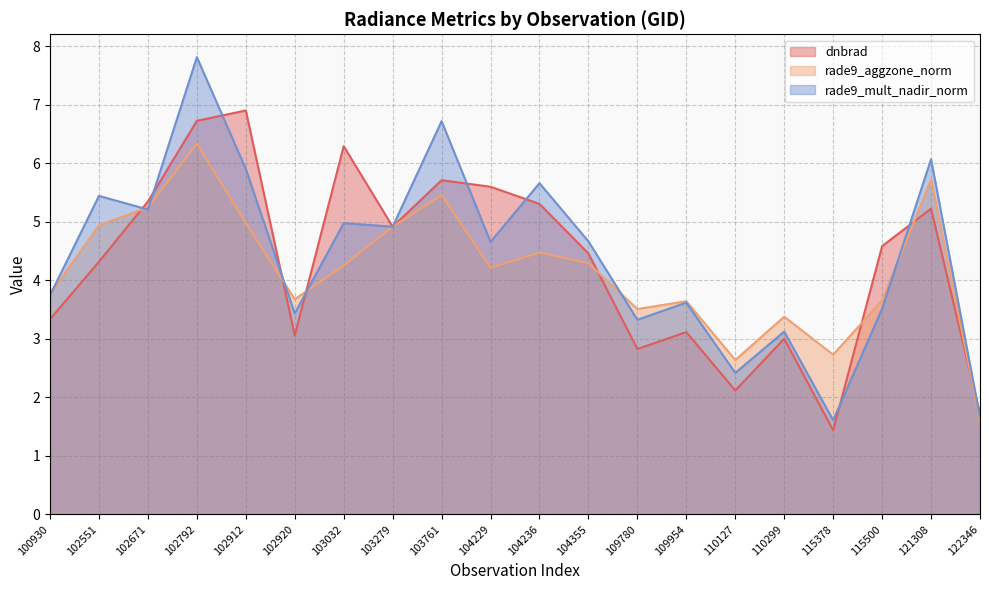

Reading left to right, what are all the values shown in this chart?

dnbrad: 3.3	4.3	5.3	6.7	6.9	3.1	6.3	4.9	5.7	5.6	5.3	4.5	2.8	3.1	2.1	3.0	1.4	4.6	5.2	1.7
rade9_aggzone_norm: 3.8	4.9	5.2	6.3	5.0	3.7	4.3	4.9	5.5	4.2	4.5	4.3	3.5	3.6	2.6	3.4	2.7	3.7	5.7	1.6
rade9_mult_nadir_norm: 3.7	5.4	5.2	7.8	5.9	3.4	5.0	4.9	6.7	4.7	5.7	4.7	3.3	3.6	2.4	3.1	1.6	3.5	6.1	1.7